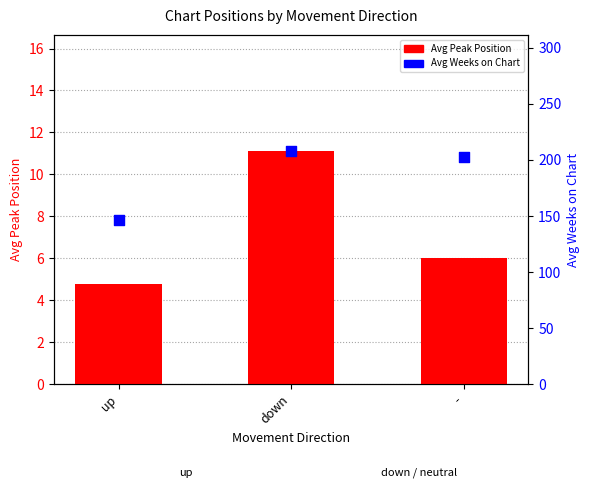

Which series contains the lowest Y value?

Avg Peak Position